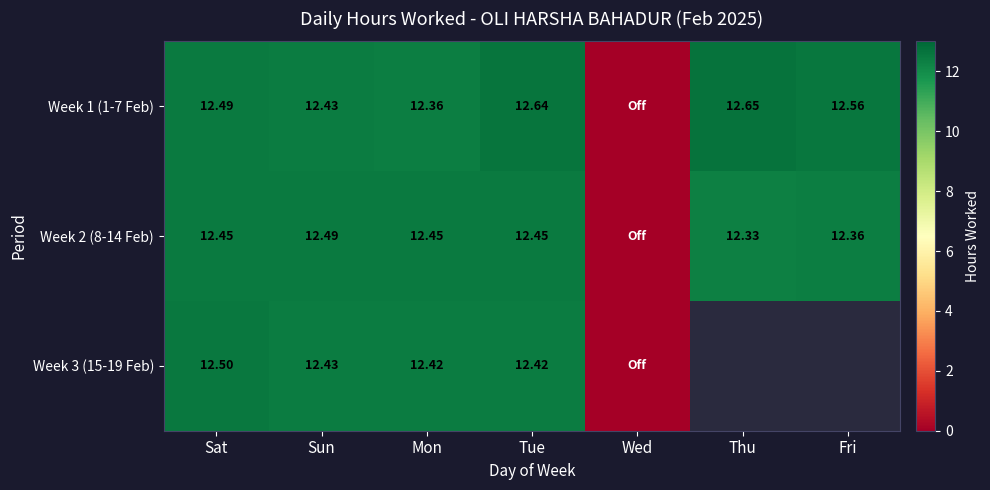

Between Thu and Fri, which is larger?

Thu